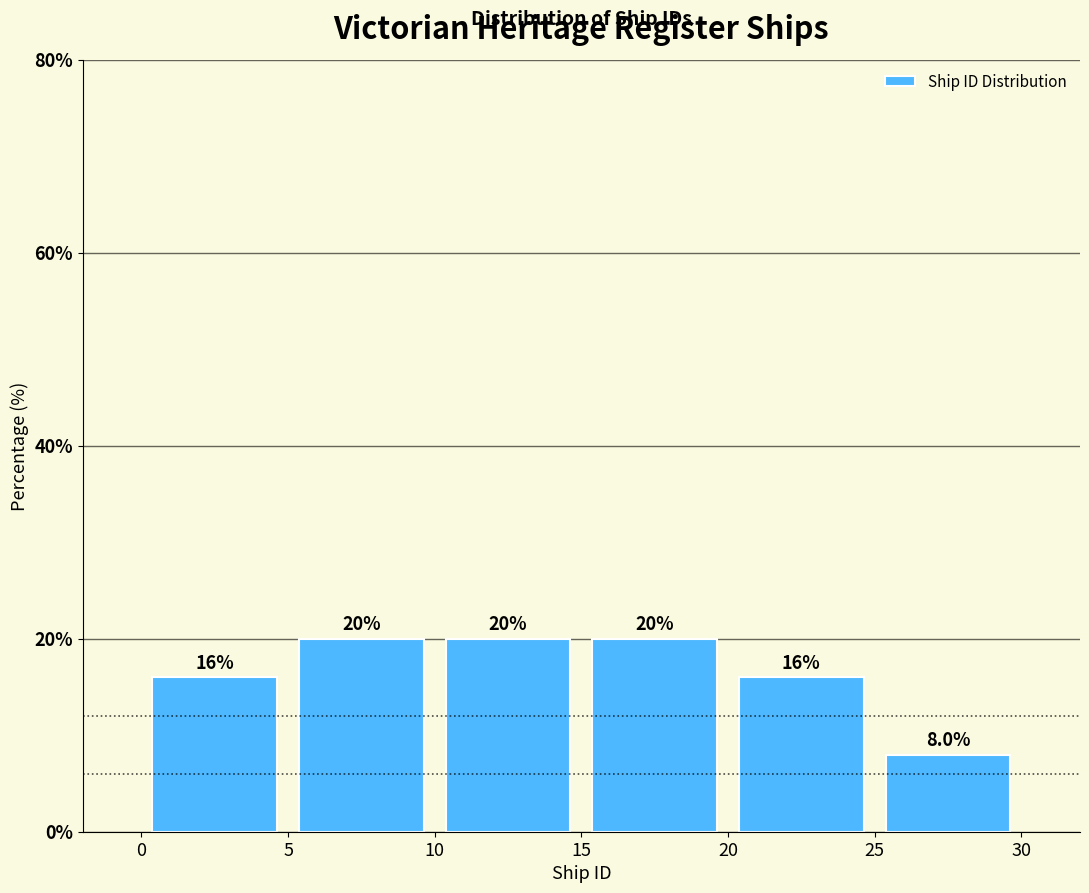

How tall is the bar that spans 0 to 5 on the x-axis?

16.0